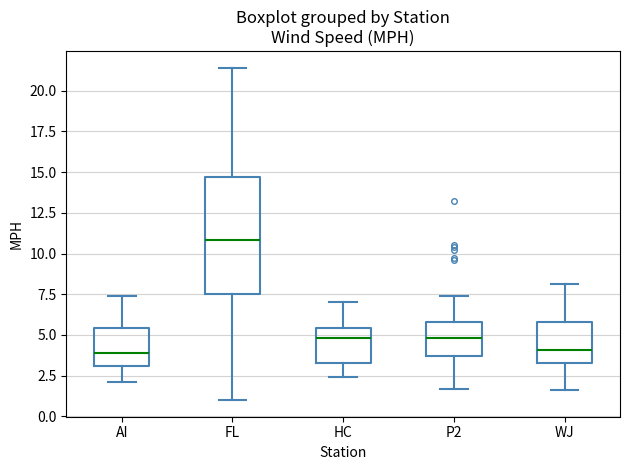

Which box has the highest median line?

FL